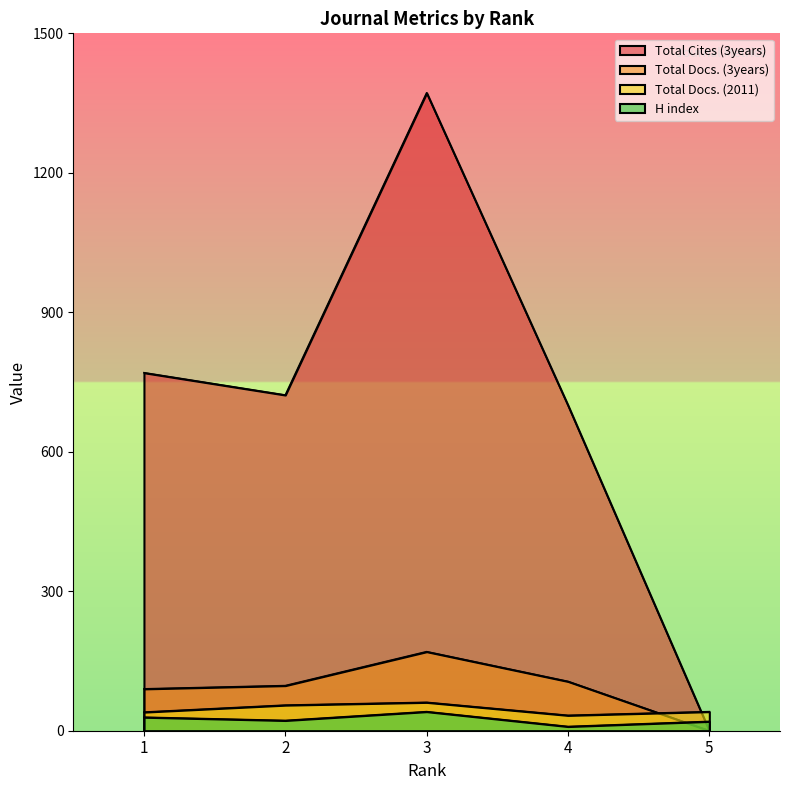

What are all the series names shown in the legend?

H index, Total Docs. (2011), Total Docs. (3years), Total Cites (3years)